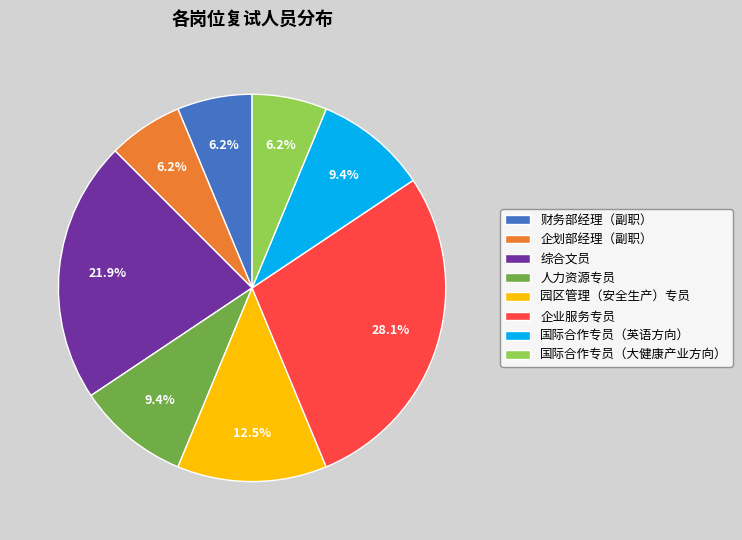

What is the ratio of the value at 财务部经理（副职） to the value at 国际合作专员（大健康产业方向）?

1.0